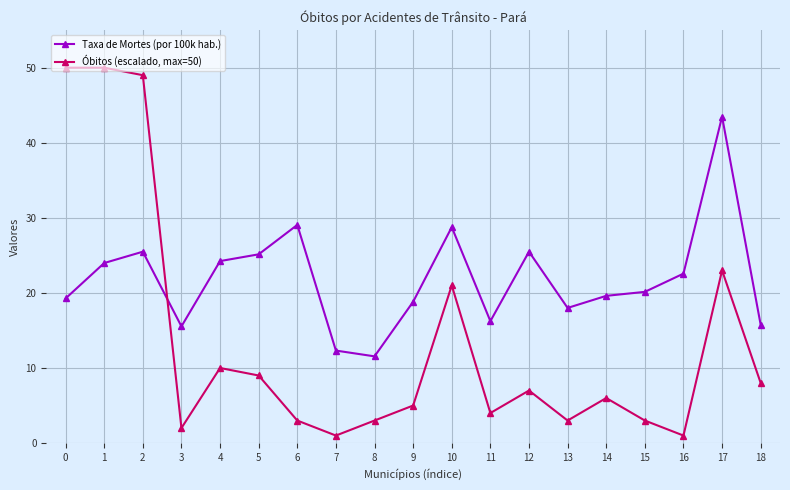

True or false: Taxa de Mortes (por 100k hab.) and Óbitos (escalado, max=50) intersect in this chart.

True